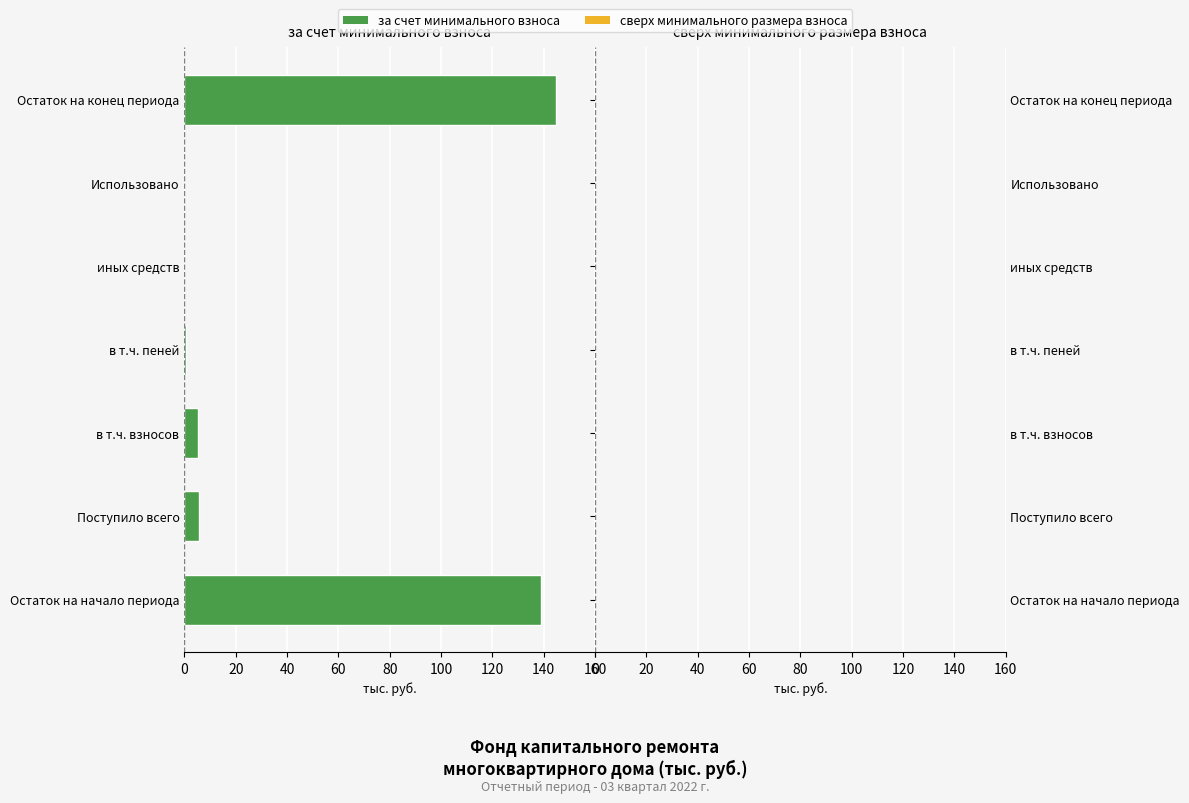

What is the change in value from Поступило всего to иных средств?

-5.8